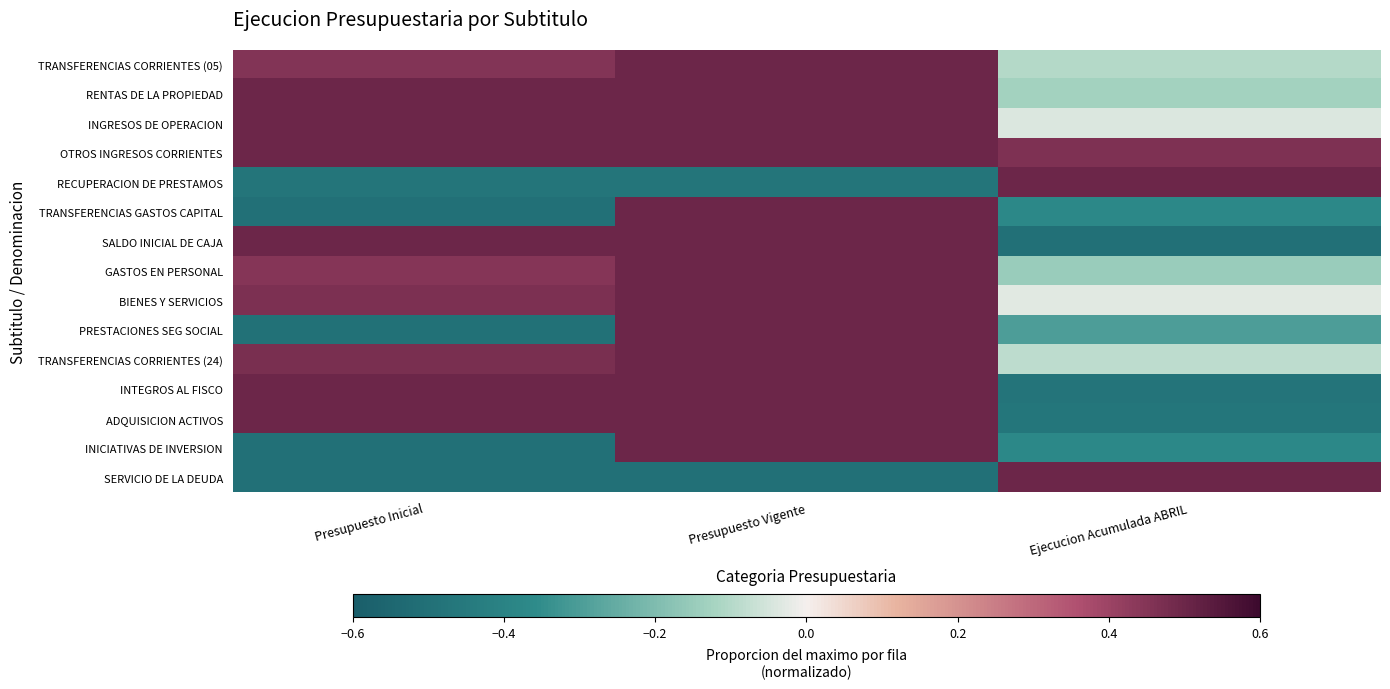

At Presupuesto Inicial, list the series in order from smallest to largest.

TRANSFERENCIAS GASTOS CAPITAL, INICIATIVAS DE INVERSION, SERVICIO DE LA DEUDA, PRESTACIONES SEG SOCIAL, RECUPERACION DE PRESTAMOS, GASTOS EN PERSONAL, TRANSFERENCIAS CORRIENTES (05), BIENES Y SERVICIOS, TRANSFERENCIAS CORRIENTES (24), RENTAS DE LA PROPIEDAD, INGRESOS DE OPERACION, OTROS INGRESOS CORRIENTES, SALDO INICIAL DE CAJA, INTEGROS AL FISCO, ADQUISICION ACTIVOS